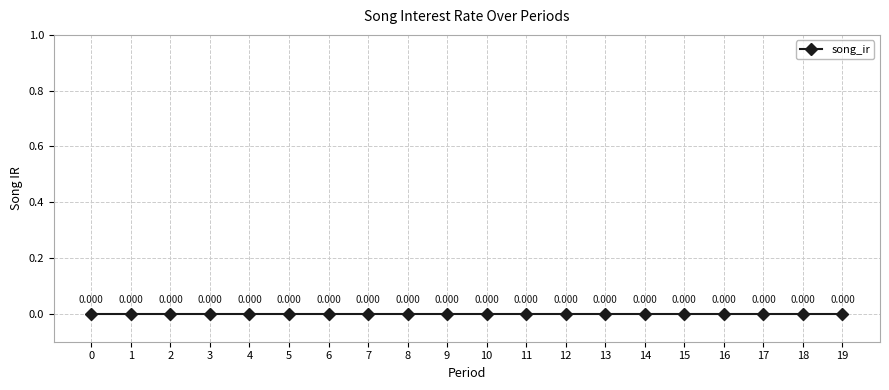

Reading left to right, what are all the values shown in this chart?

song_ir: 0=0	1=0	2=0	3=0	4=0	5=0	6=0	7=0	8=0	9=0	10=0	11=0	12=0	13=0	14=0	15=0	16=0	17=0	18=0	19=0
period: 0=0	1=1	2=2	3=3	4=4	5=5	6=6	7=7	8=8	9=9	10=10	11=11	12=12	13=13	14=14	15=15	16=16	17=17	18=18	19=19